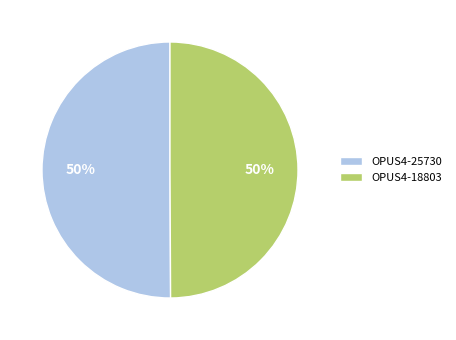

What percentage is the OPUS4-18803 slice, to the nearest percent?

50%